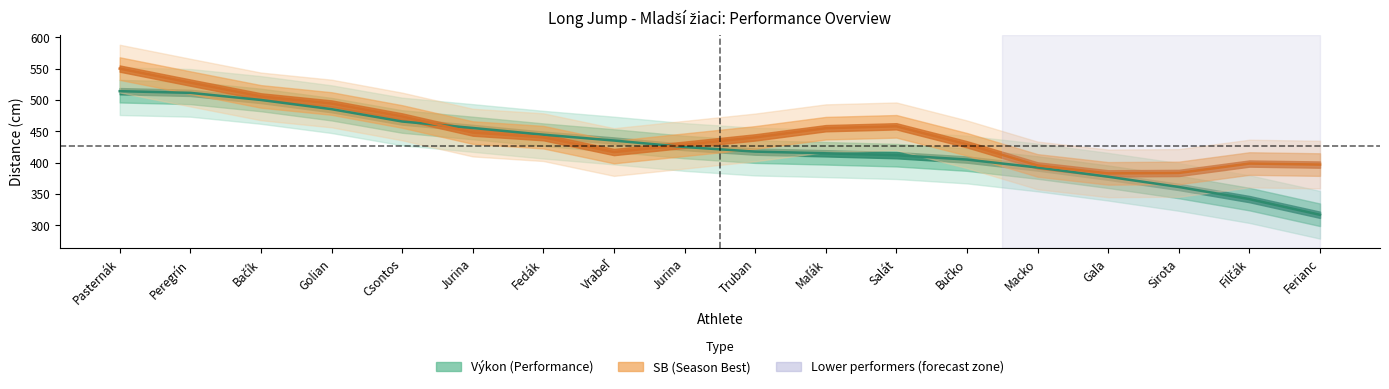

What is the total value across all series at Pasternák?

1064.0